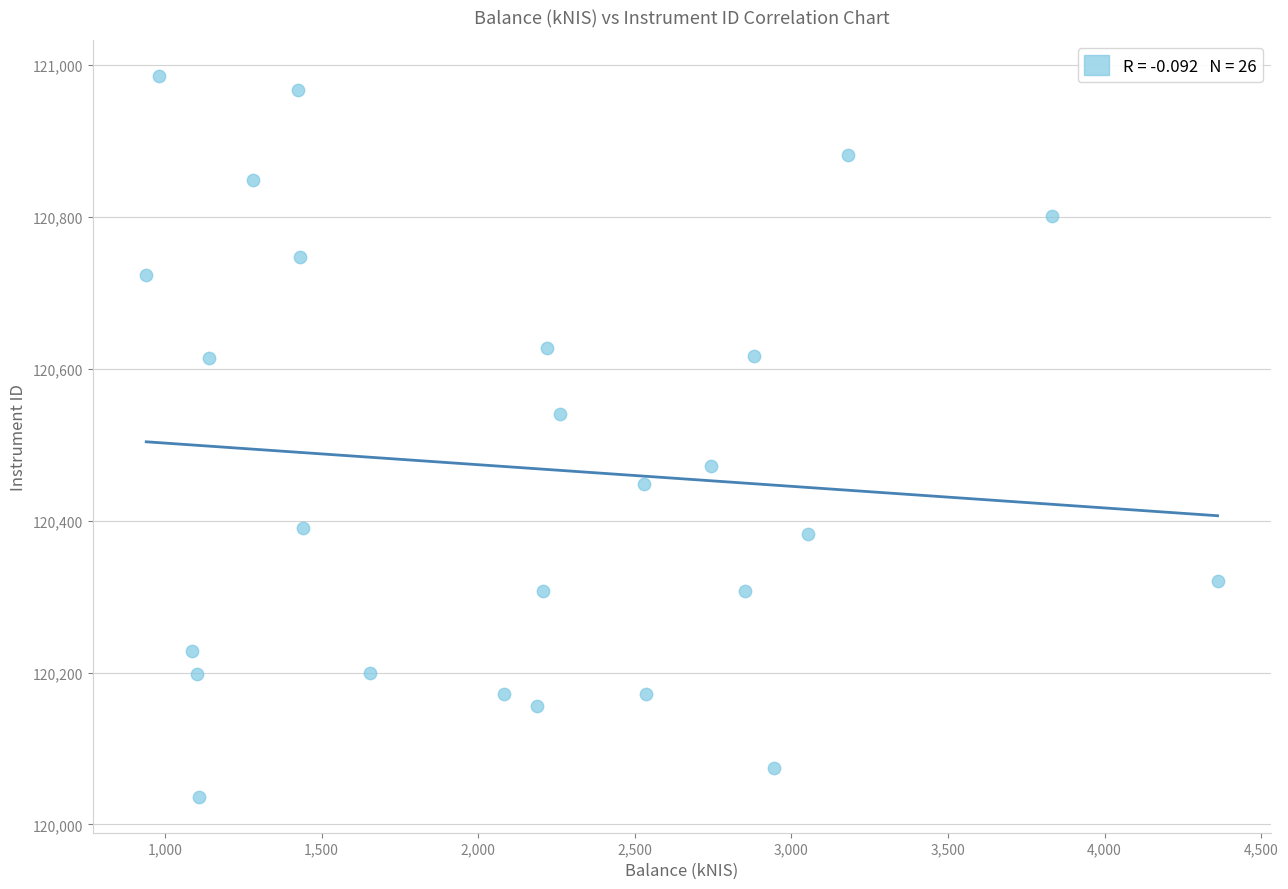

What is the range of X values (max minus min)?

3420.6